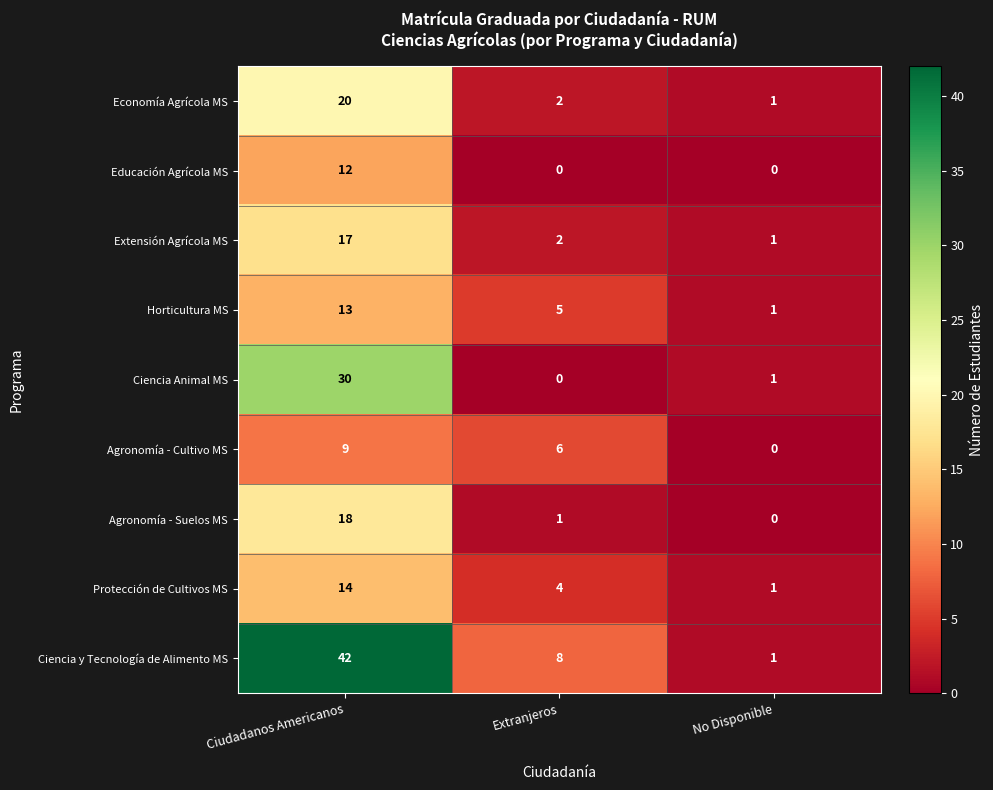

The value of Ciencia Animal MS at Extranjeros is -9. True or false?

False